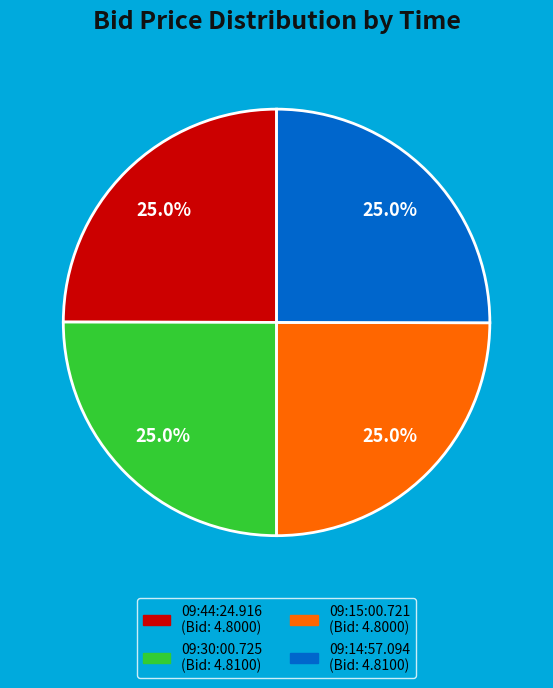

What percentage is the 09:14:57.094 slice, to the nearest percent?

25%